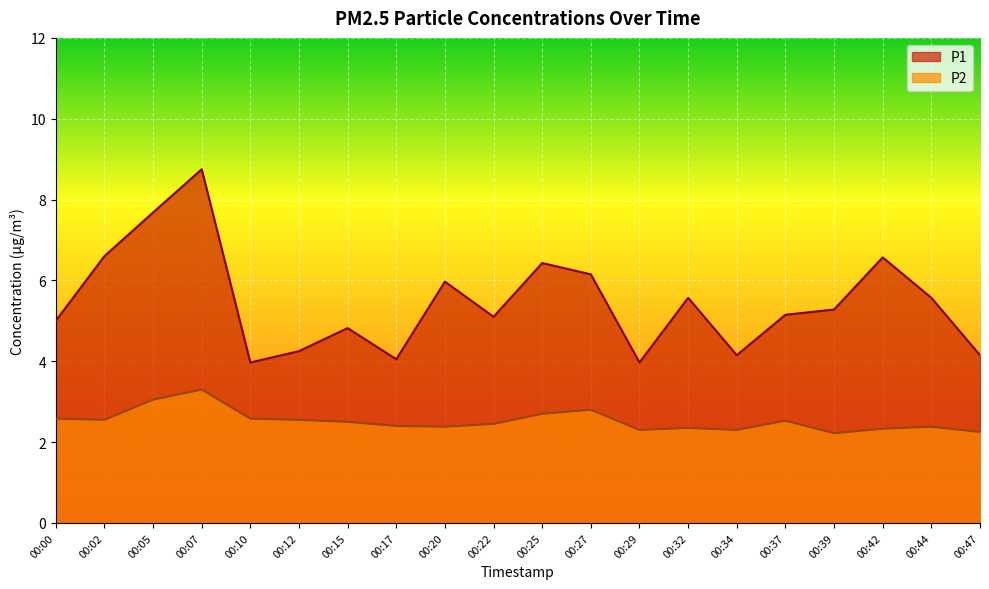

What is the greatest value displayed?

8.8